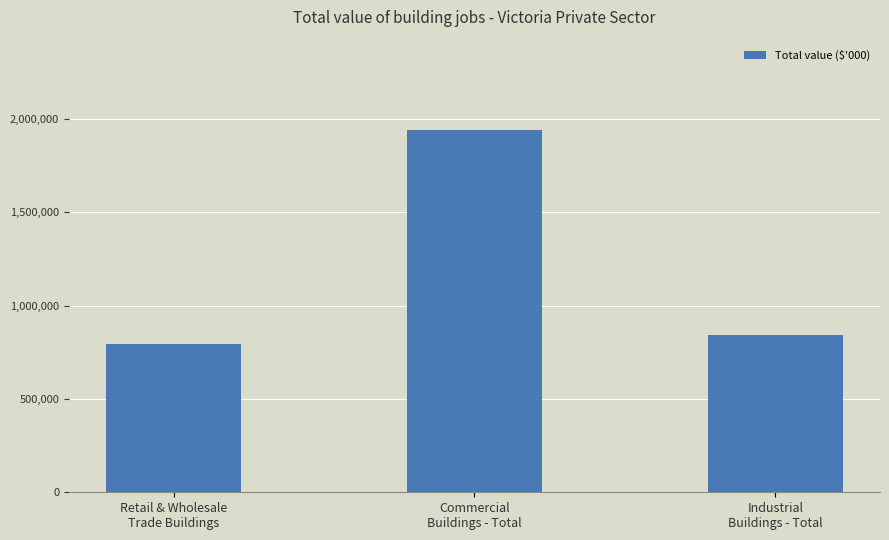

How many values are below 842106?

1